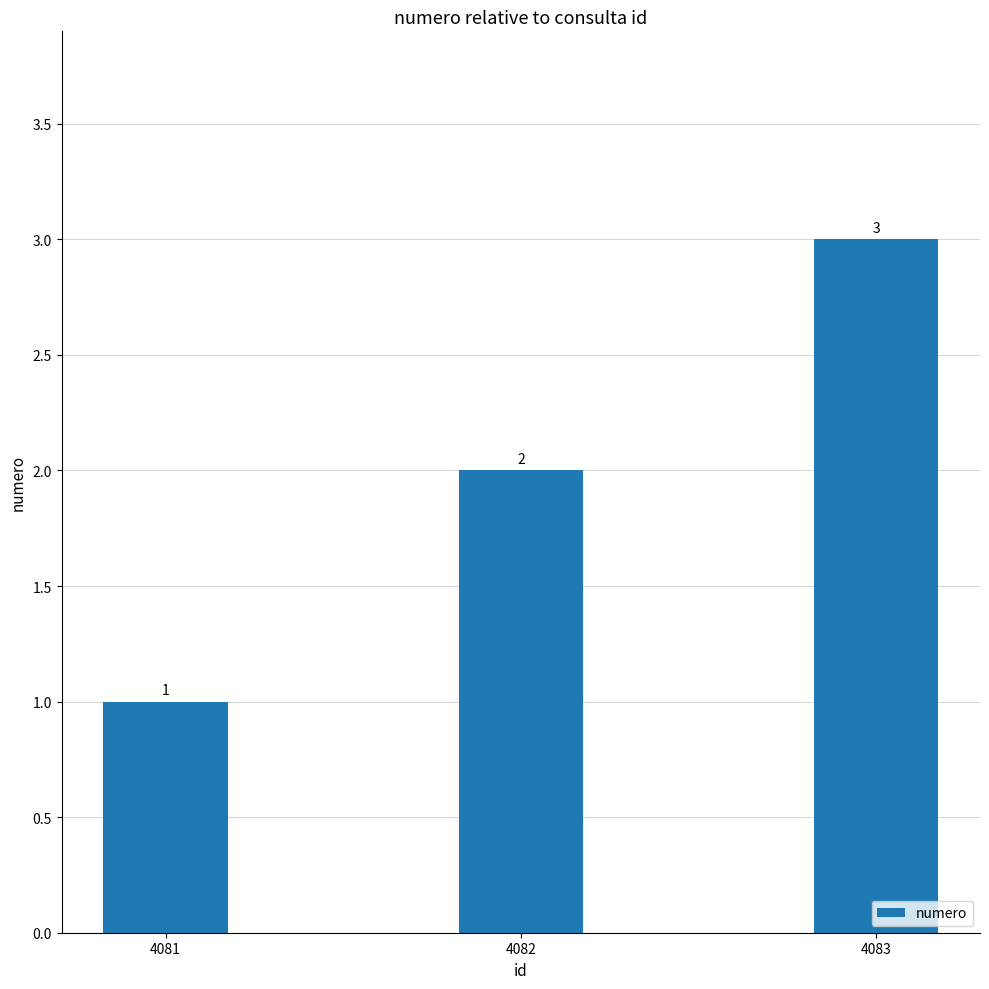

Reading left to right, transcribe all the data shown in this chart.

4081=1	4082=2	4083=3